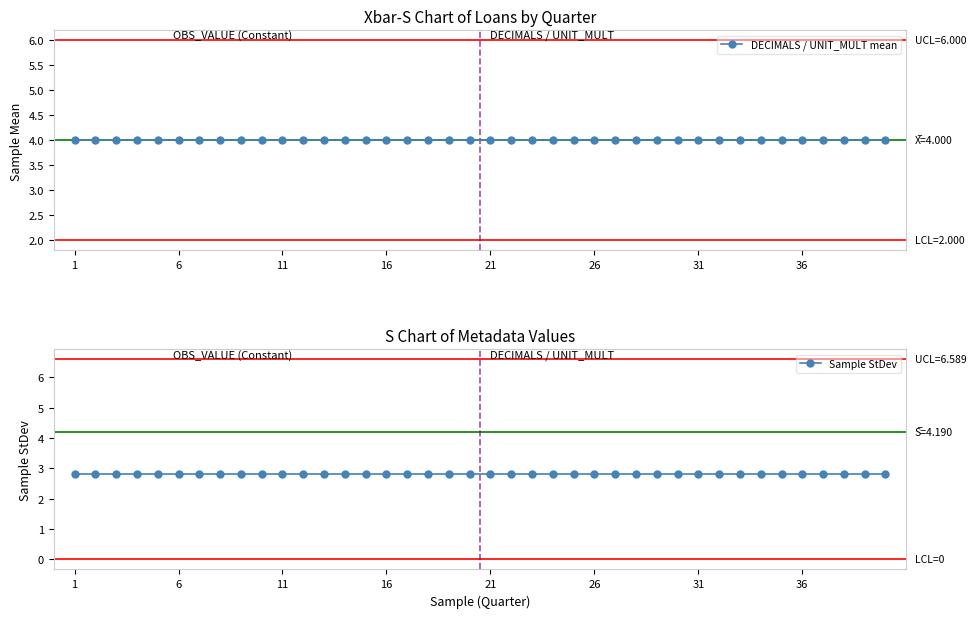

How many series are shown in this chart?

2